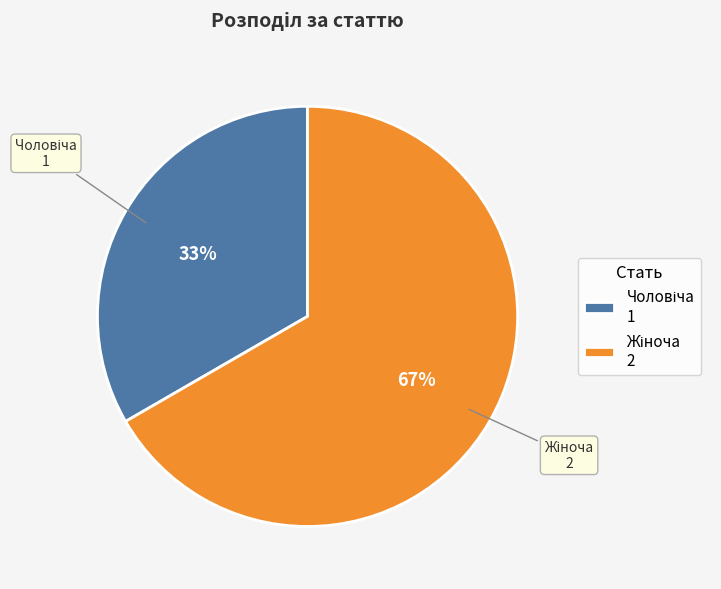

Is there a majority slice in this chart?

Yes